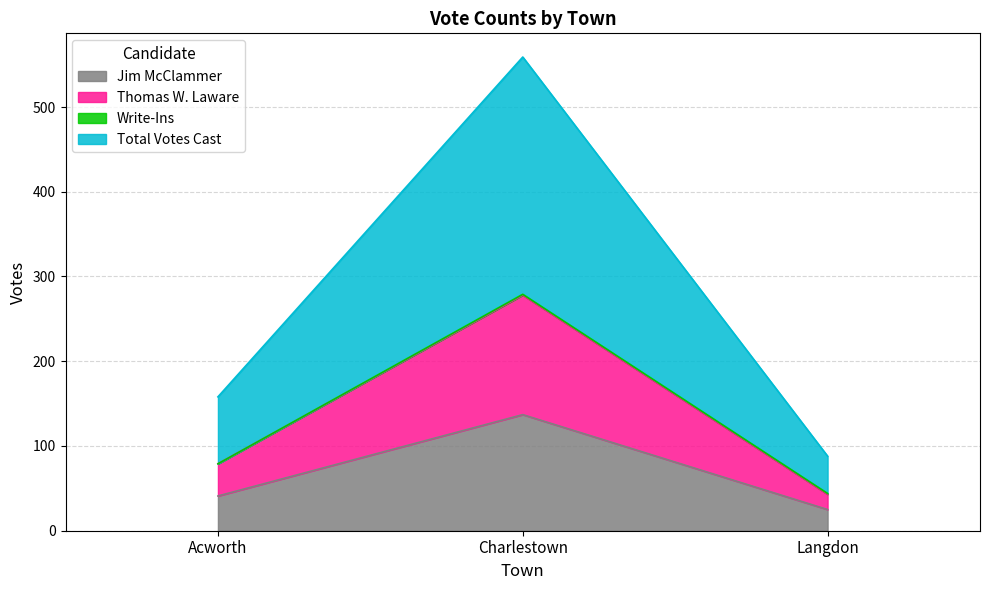

What is the maximum value shown in the chart?

559